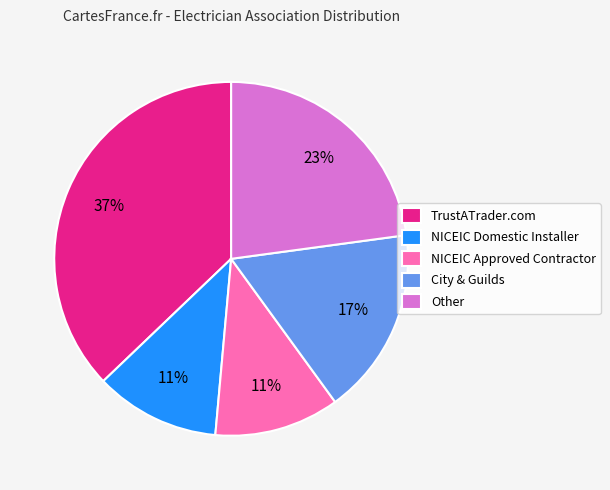

Is the sum of TrustATrader.com and City & Guilds greater than half?

Yes